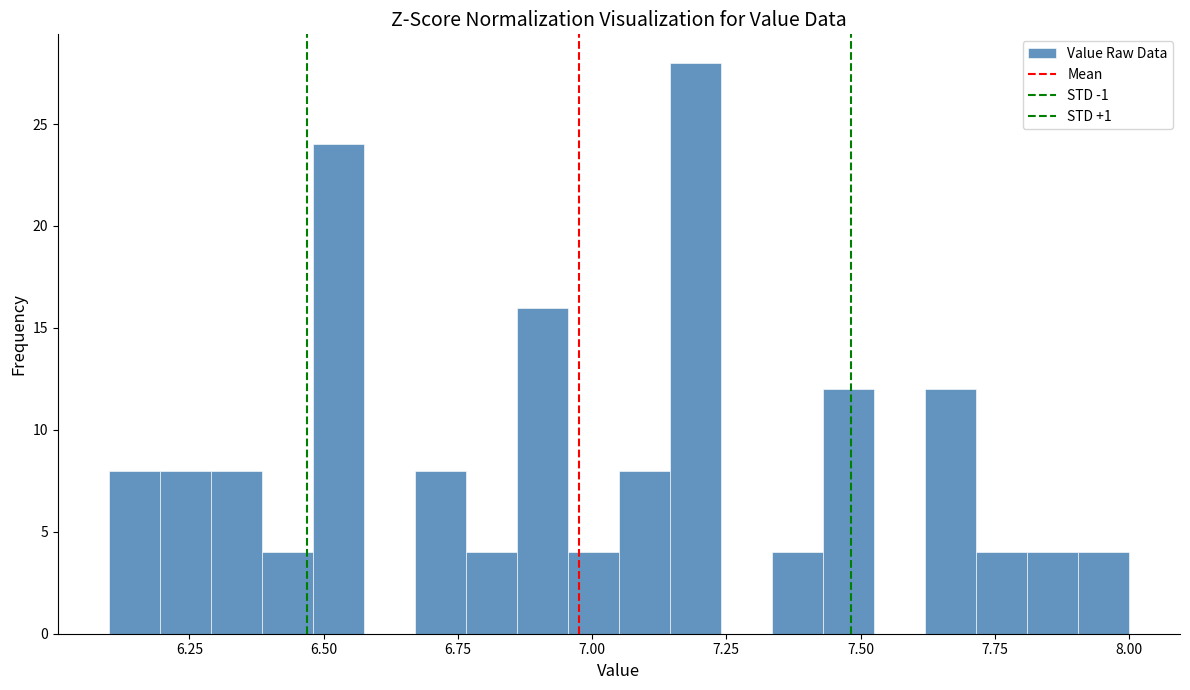

Read against the x-axis, roughly where is the centre of the tallest bar?

7.20